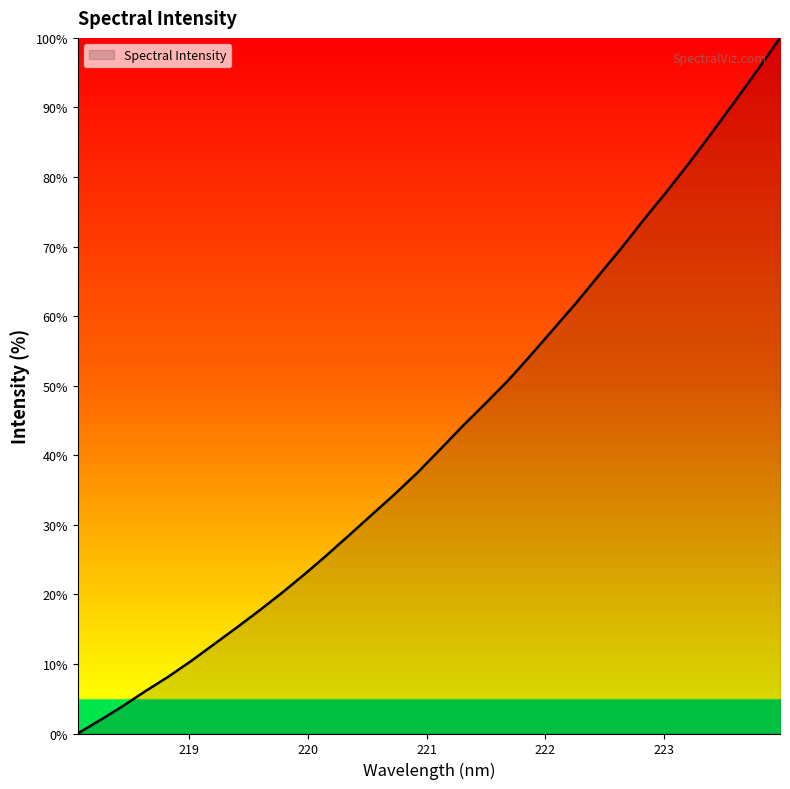

What is the maximum value shown in the chart?

100.0